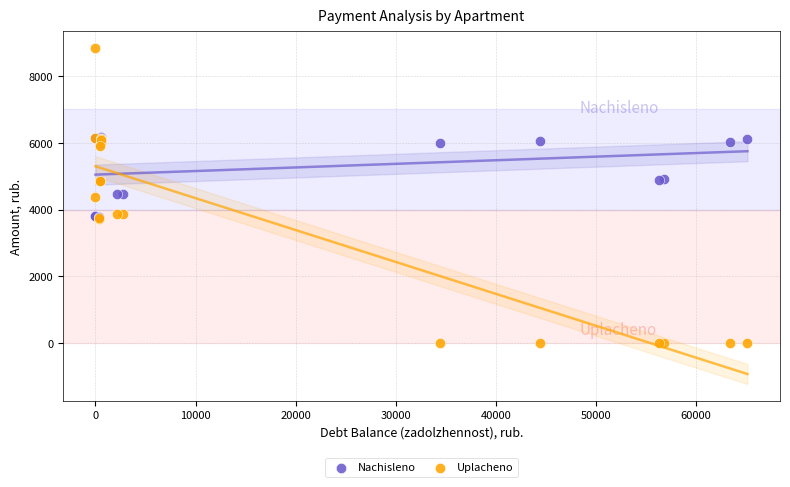

Which series has the largest Y range (max minus min)?

Uplacheno